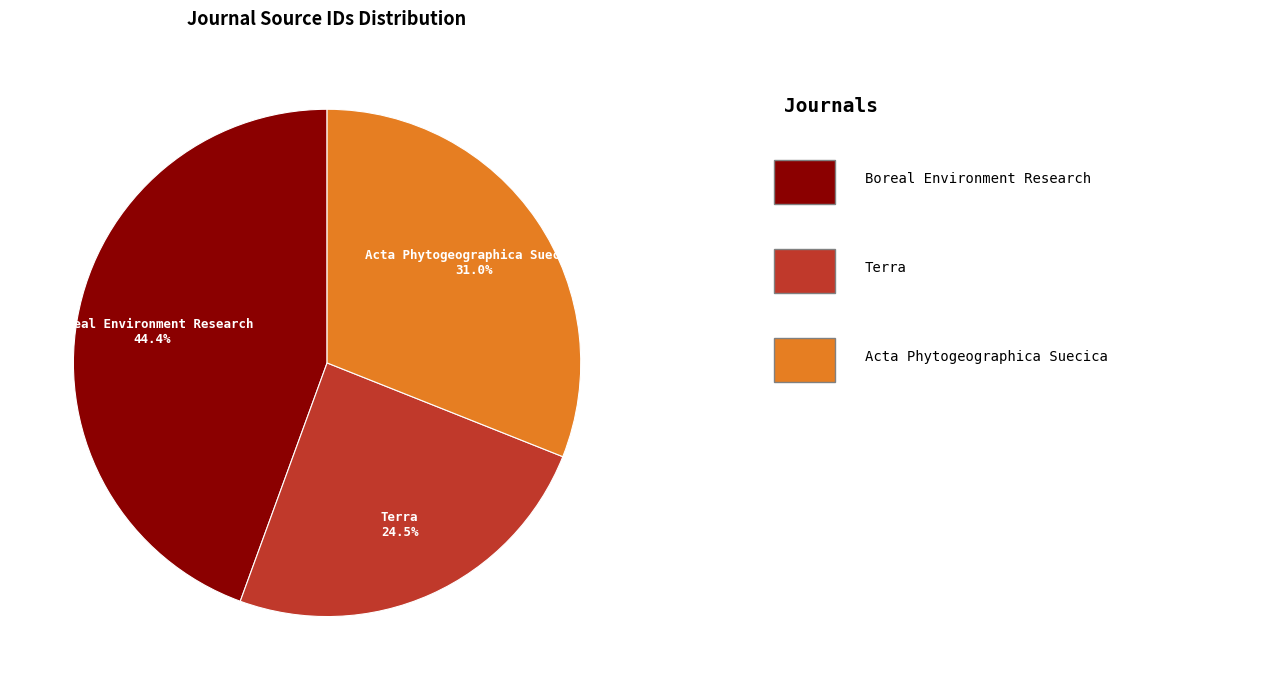

Is there any slice that represents more than half of the pie?

No